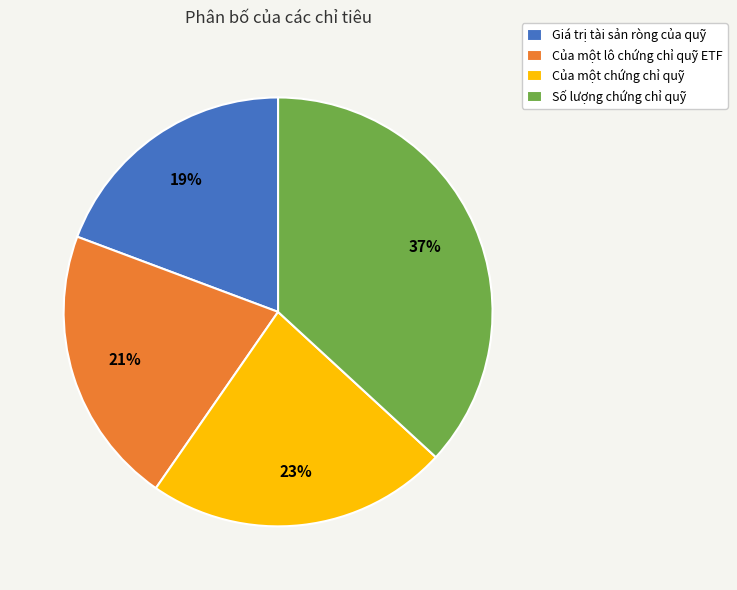

Which category has the smallest portion of the pie?

Giá trị tài sản ròng của quỹ